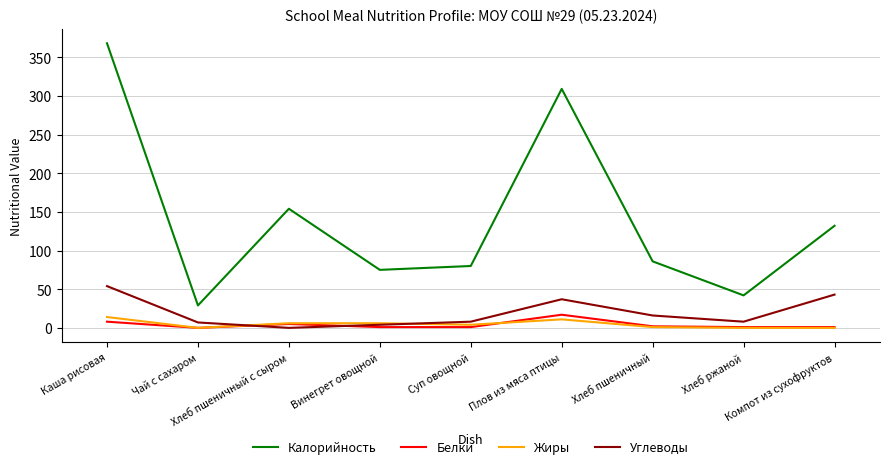

What is the highest value of the Углеводы series?

54